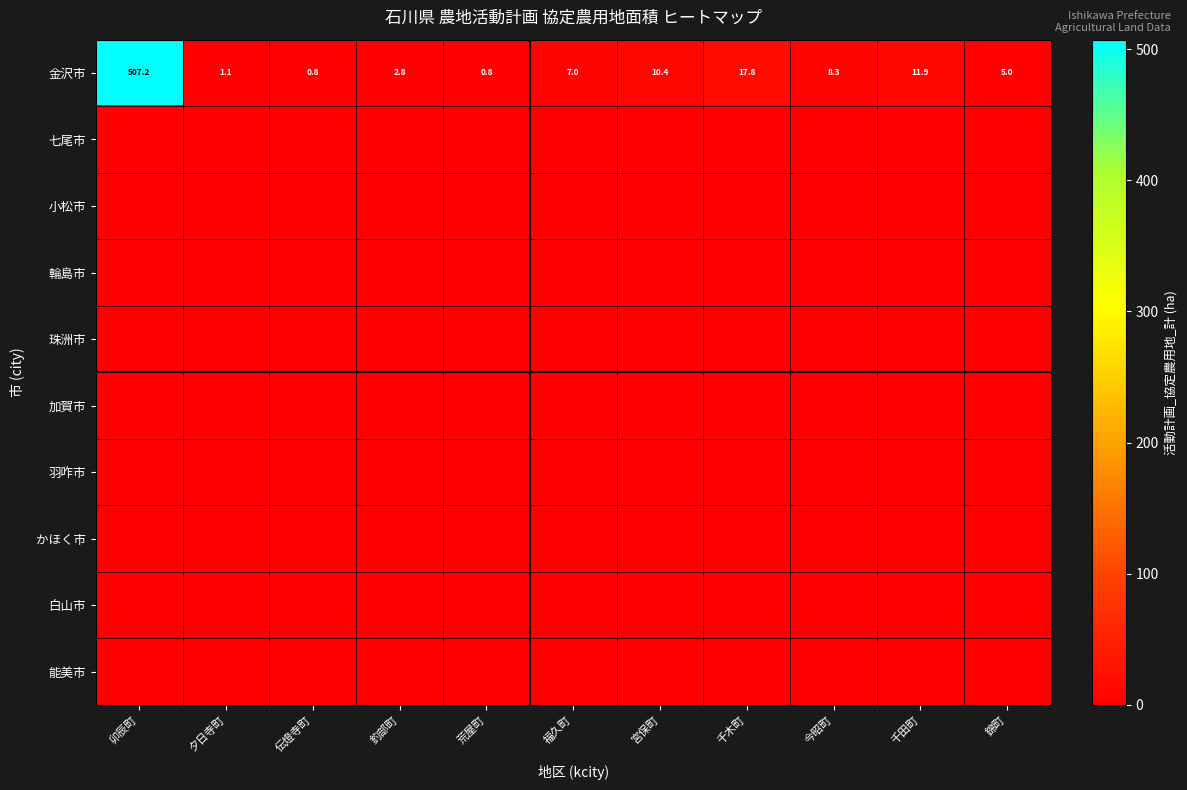

At how many categories does at least one series exceed 286?

1